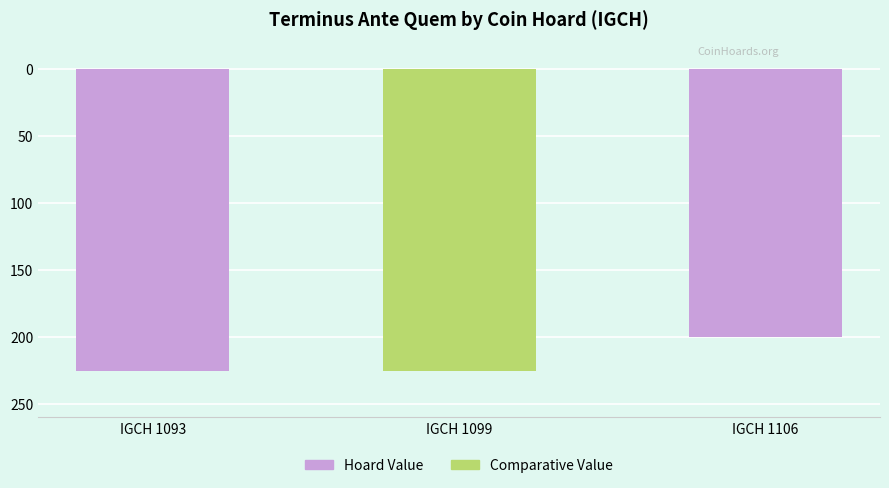

Are the bars grouped side by side (vs. stacked)?

No